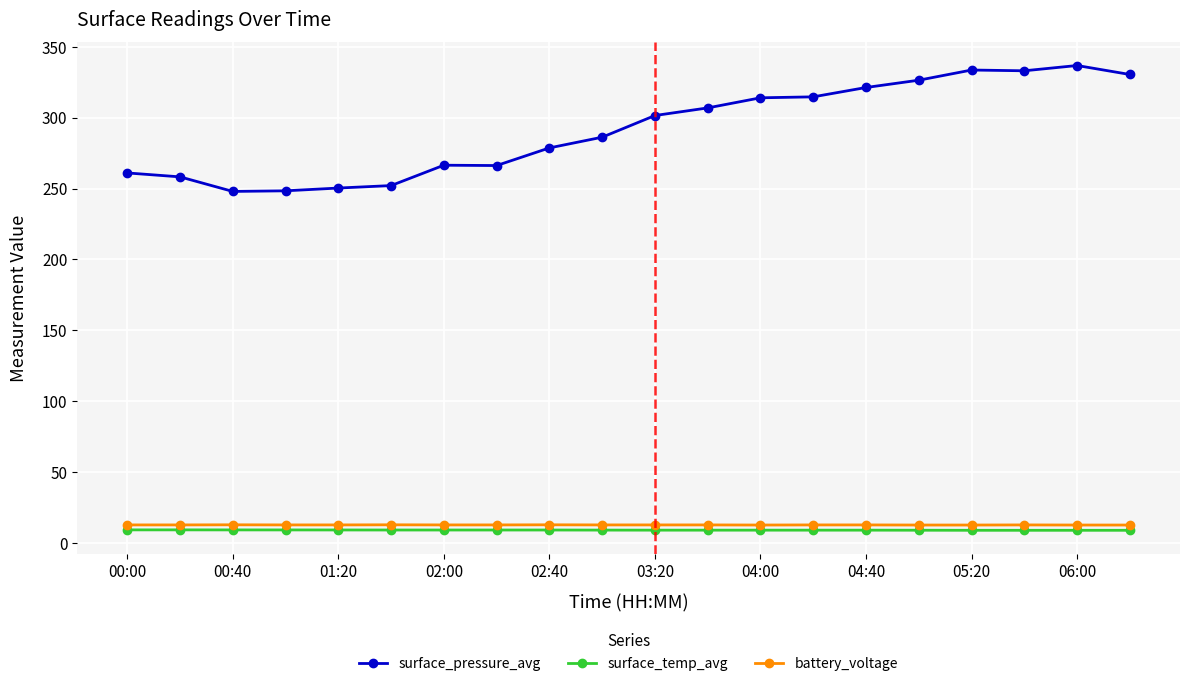

True or false: battery_voltage has more than 1 points higher than both neighbors.

True